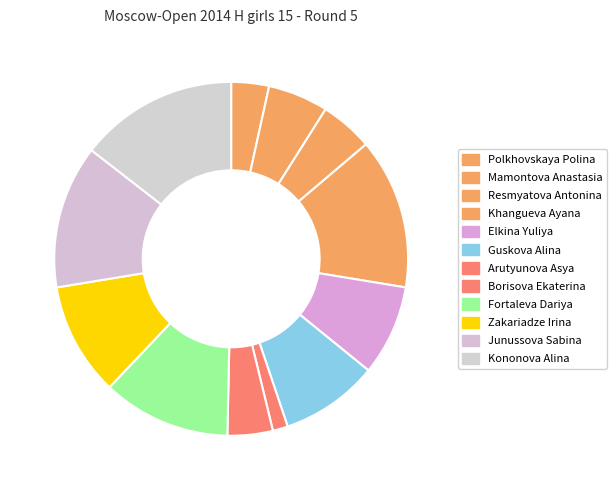

What is the ratio of the value at Fortaleva Dariya to the value at Elkina Yuliya?

1.4